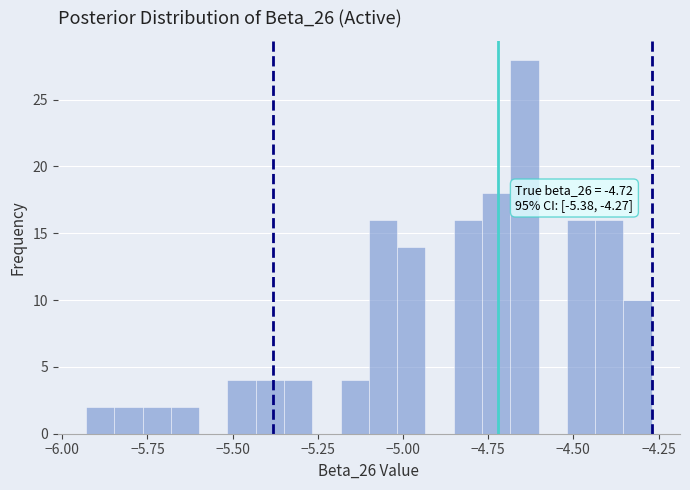

Read against the x-axis, roughly where is the centre of the tallest bar?

-4.65